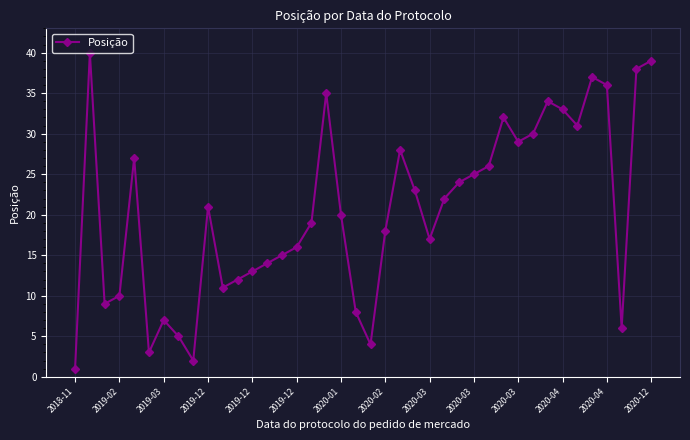

What is the maximum value shown in the chart?

40